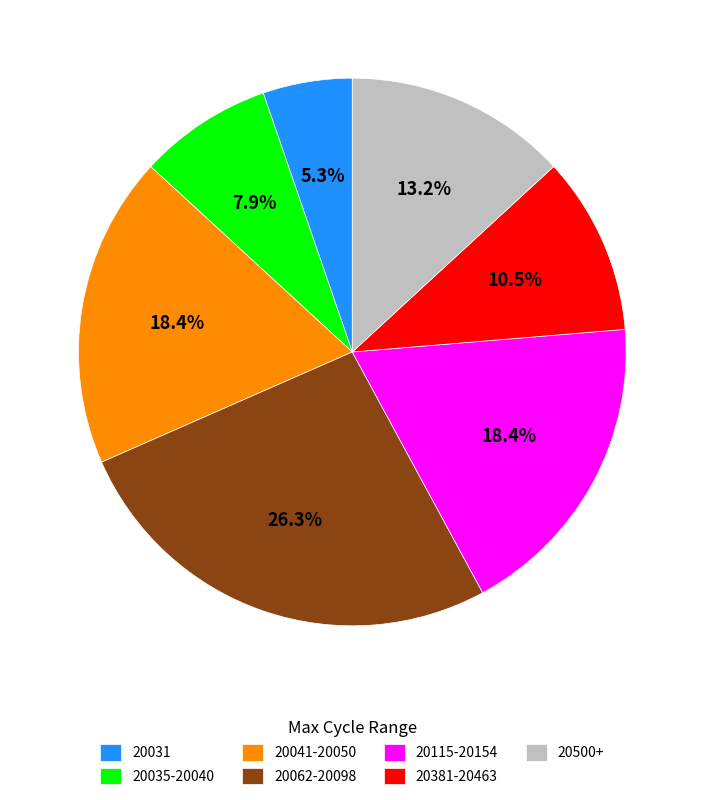

How many segments does this pie chart have?

7